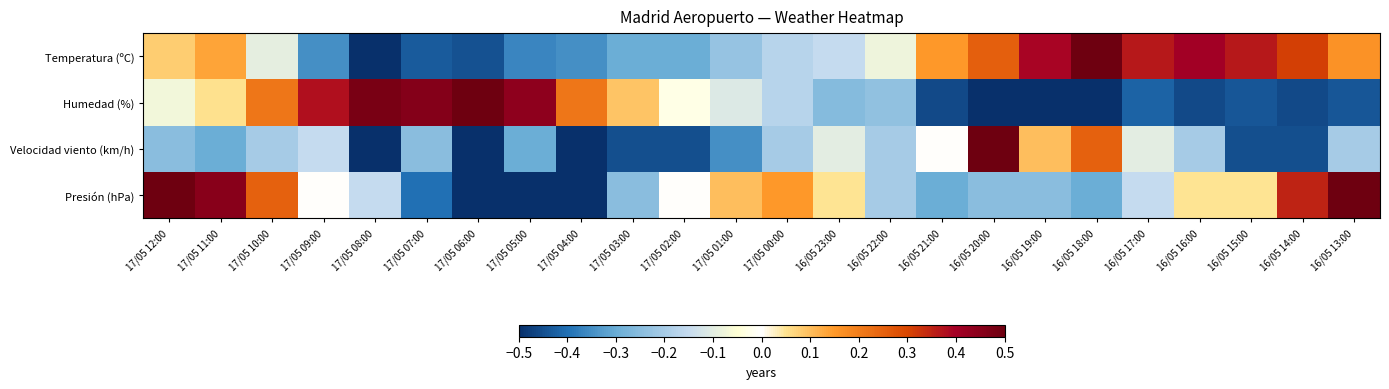

What is the highest value of the Humedad (%) series?

0.5